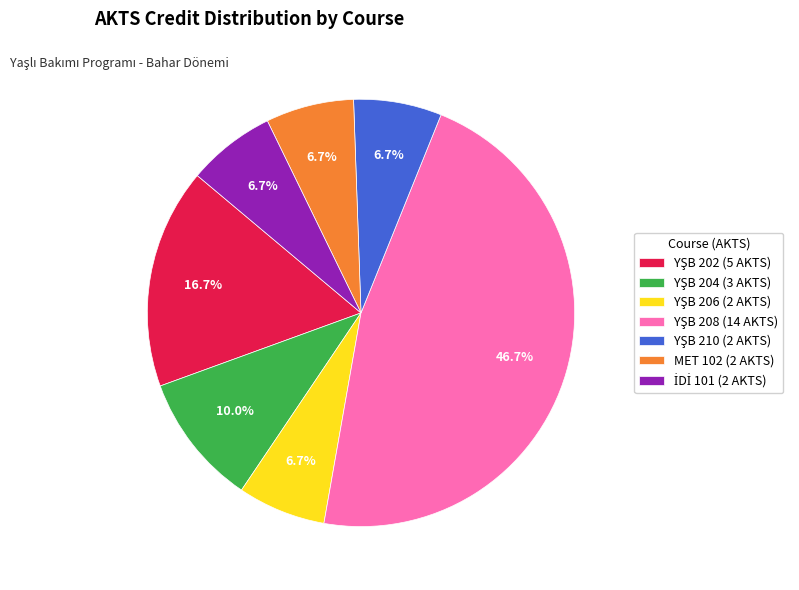

Does any single category account for the majority?

No